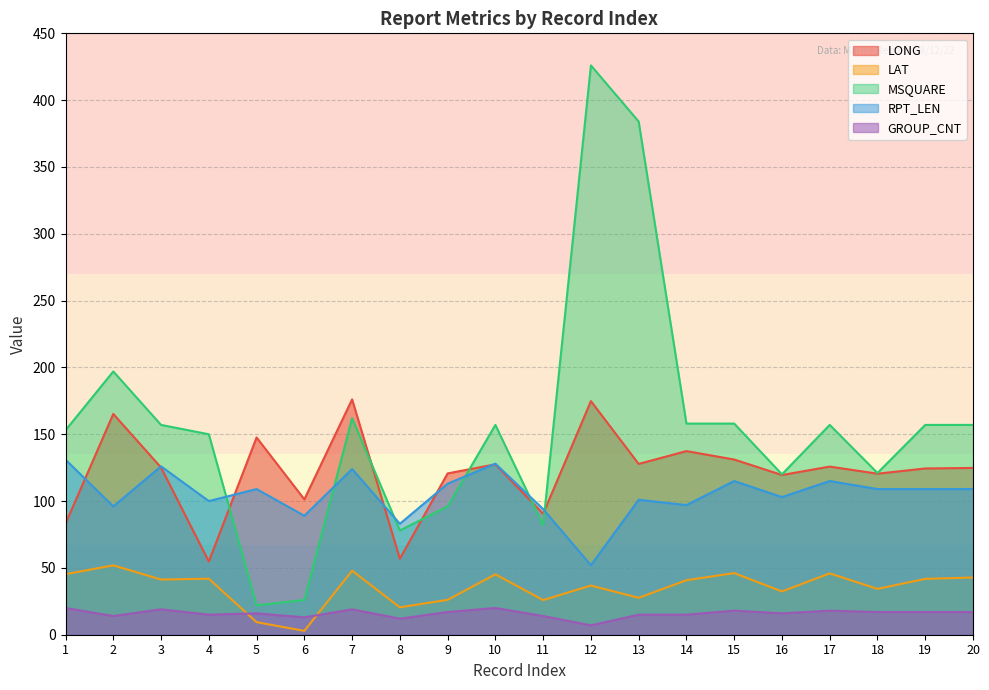

The LAT series shows 27.0 at 19. True or false?

False